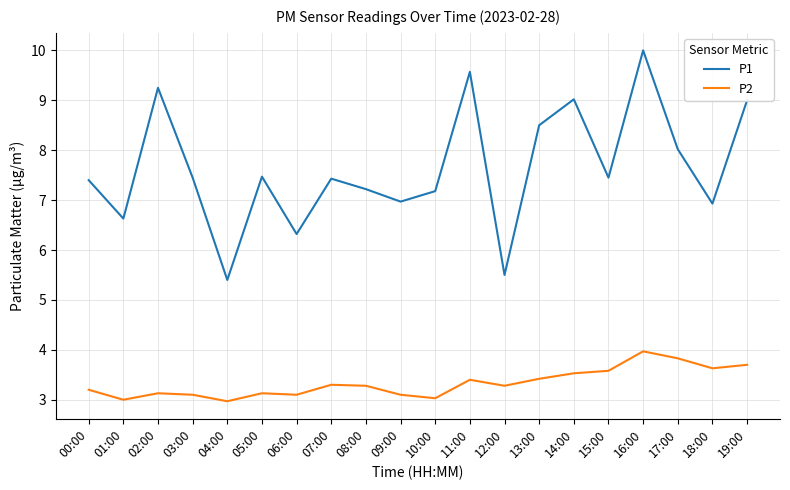

At how many categories does at least one series exceed 5?

20